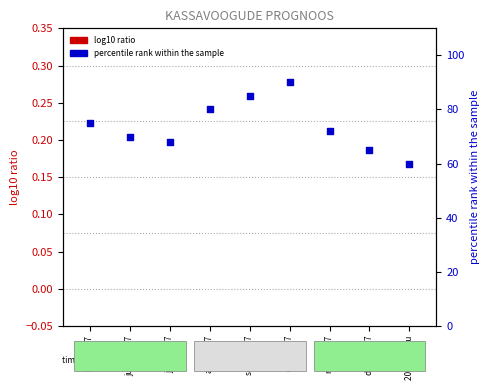

What is the total value across all series at mai 2017?

75